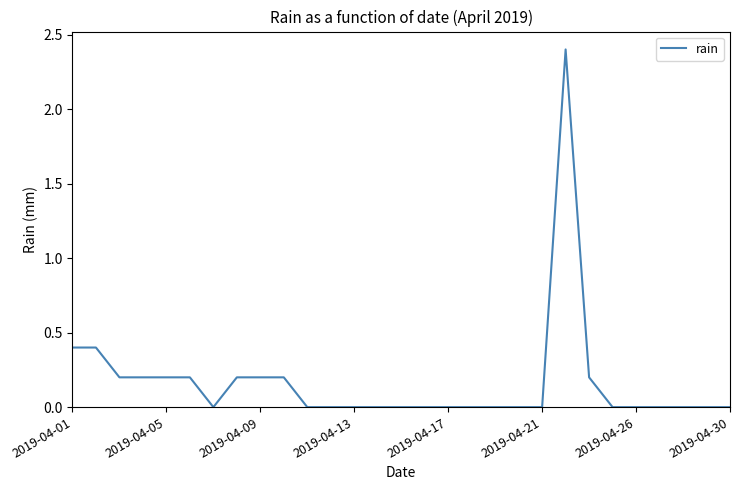

Is this an area chart (filled region under the line)?

No